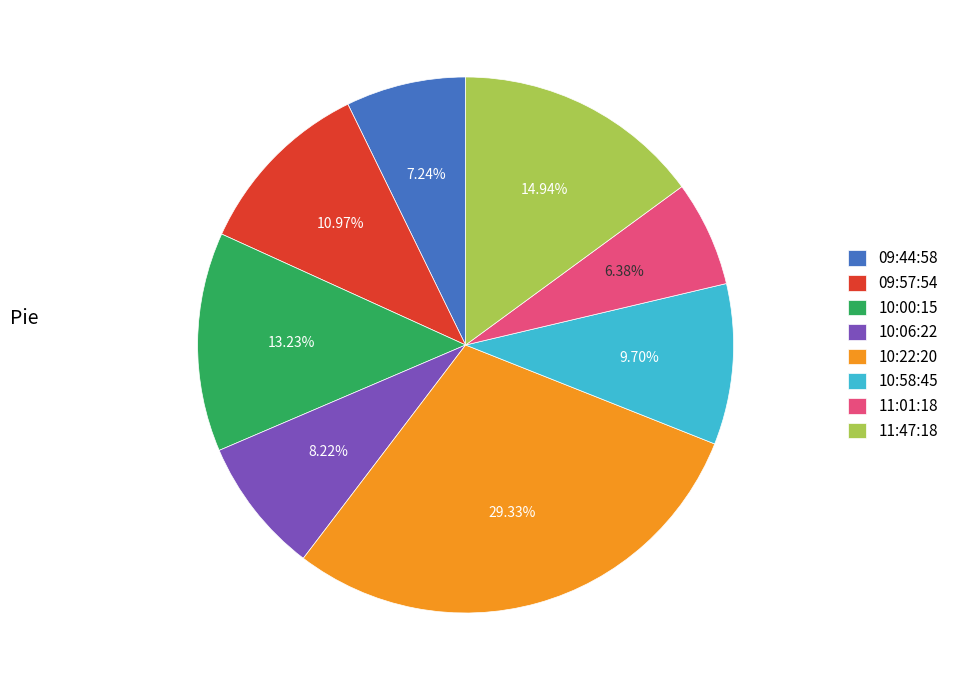

Is it true that 10:06:22 is 8% of the pie?

True